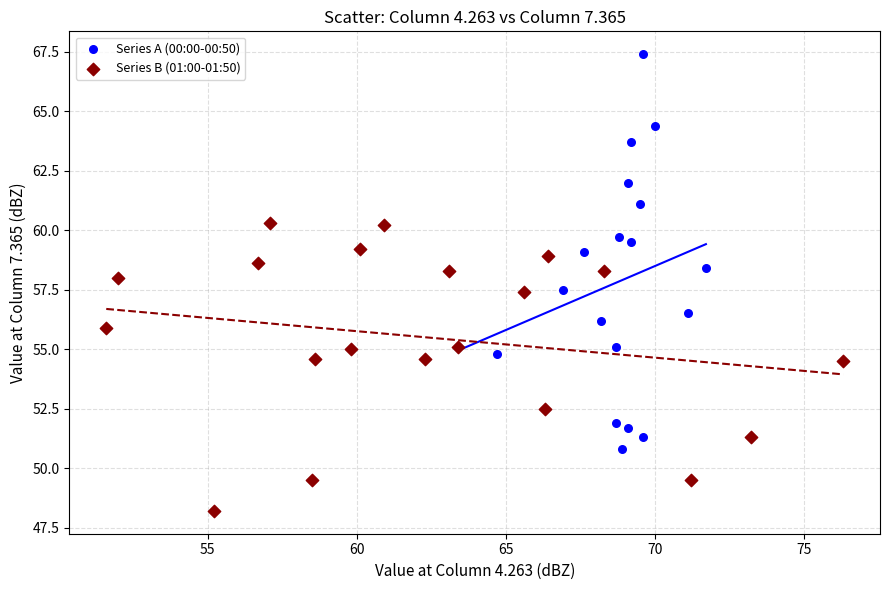

Which series has the widest spread of Y values?

Series A (00:00-00:50)